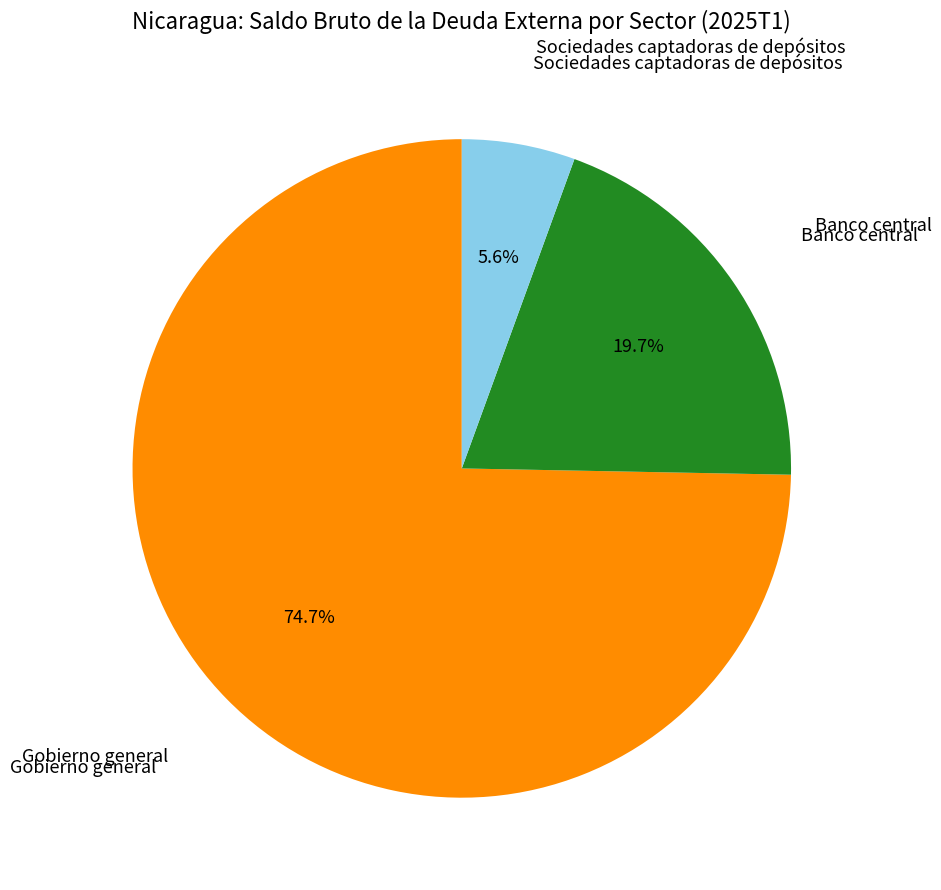

Is there a majority slice in this chart?

Yes